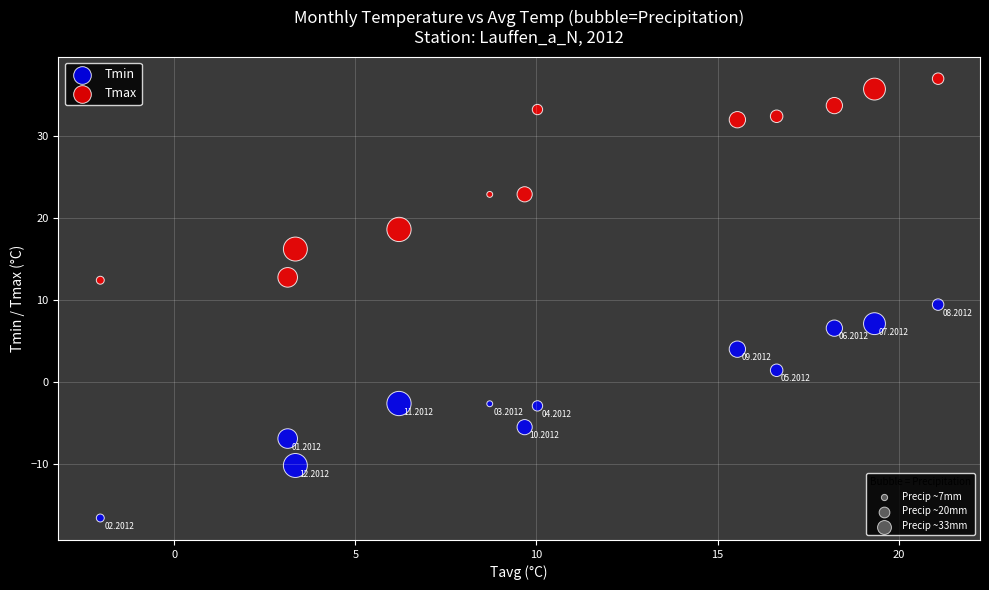

Across all data points, what is the range of Y values (max minus min)?

53.5